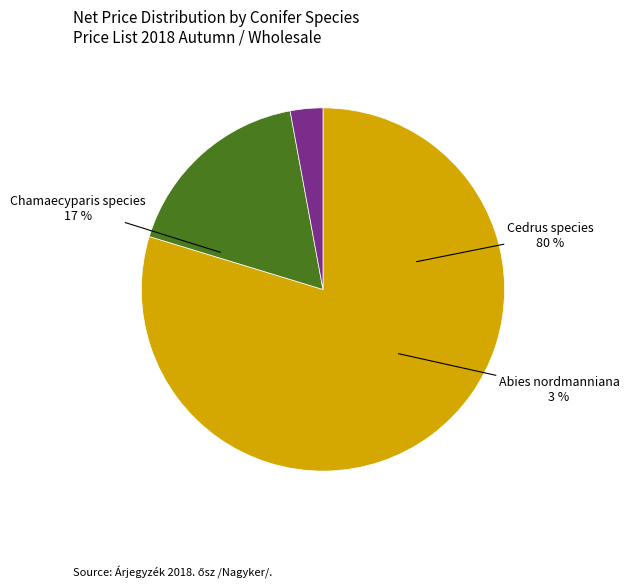

Combined, do Abies nordmanniana and Chamaecyparis nootkatensis Glauca account for over 50%?

No